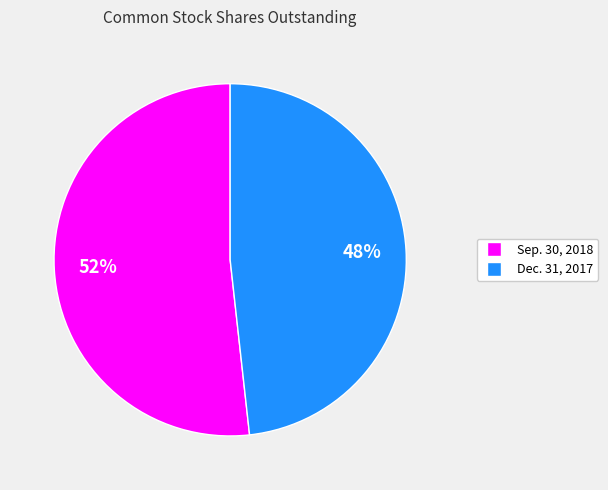

To the nearest percent, what is the average slice percentage?

50%